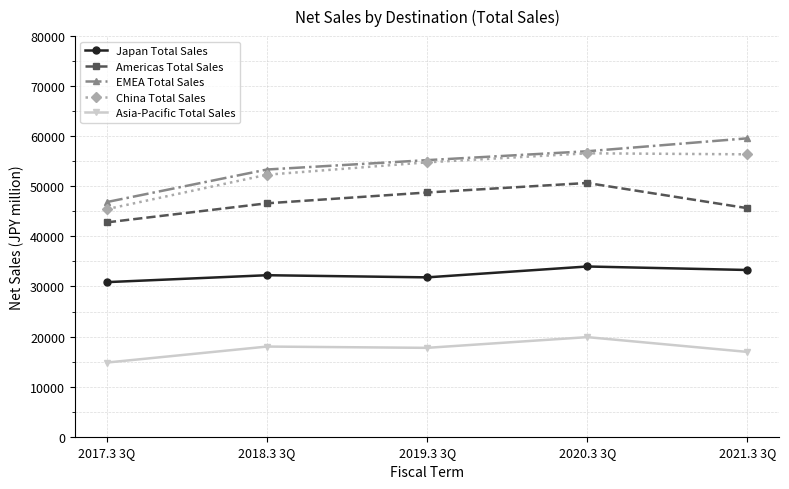

At which category does the chart reach its peak across all series?

2021.3 3Q